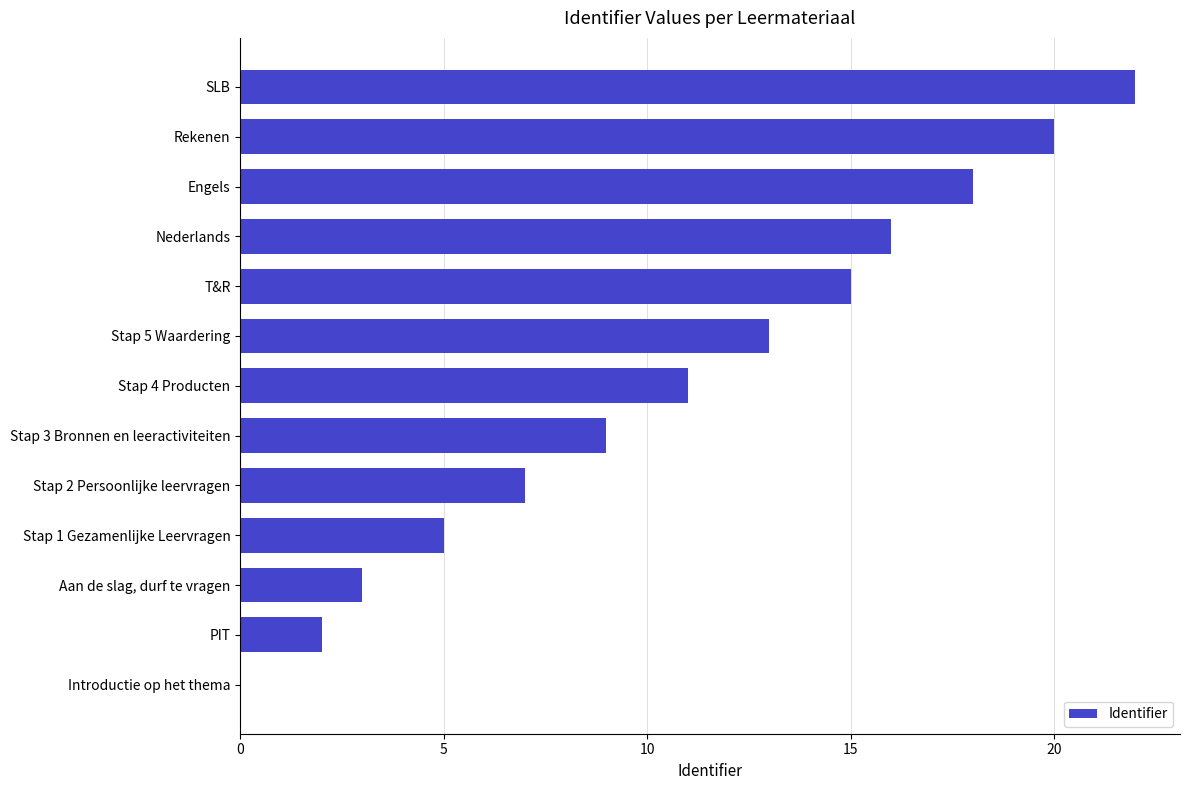

The chart shows a value of 7 at Stap 2 Persoonlijke leervragen. True or false?

True